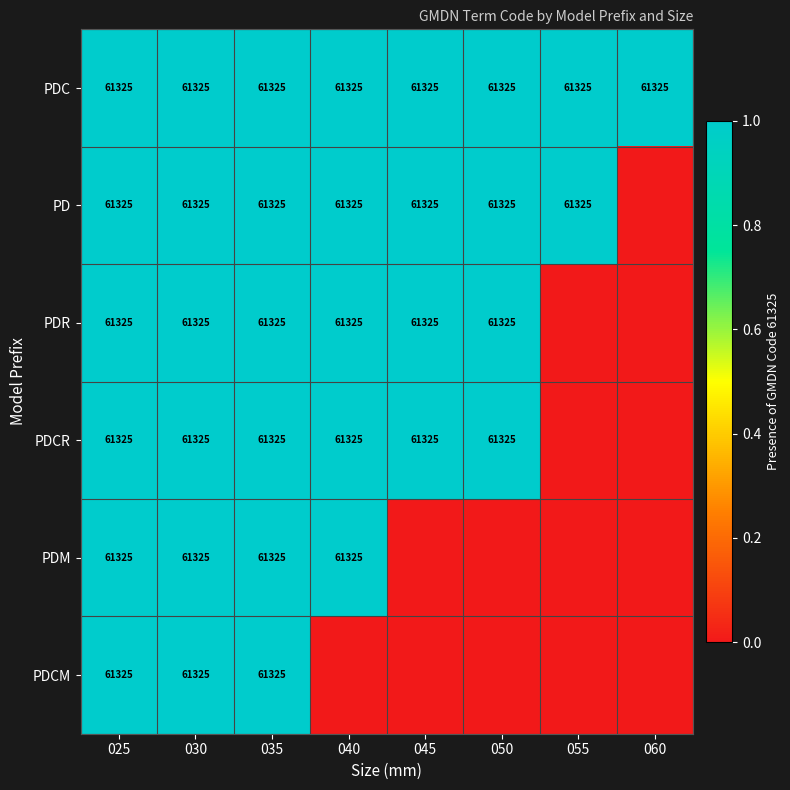

At which category is the sum across all series the highest?

025